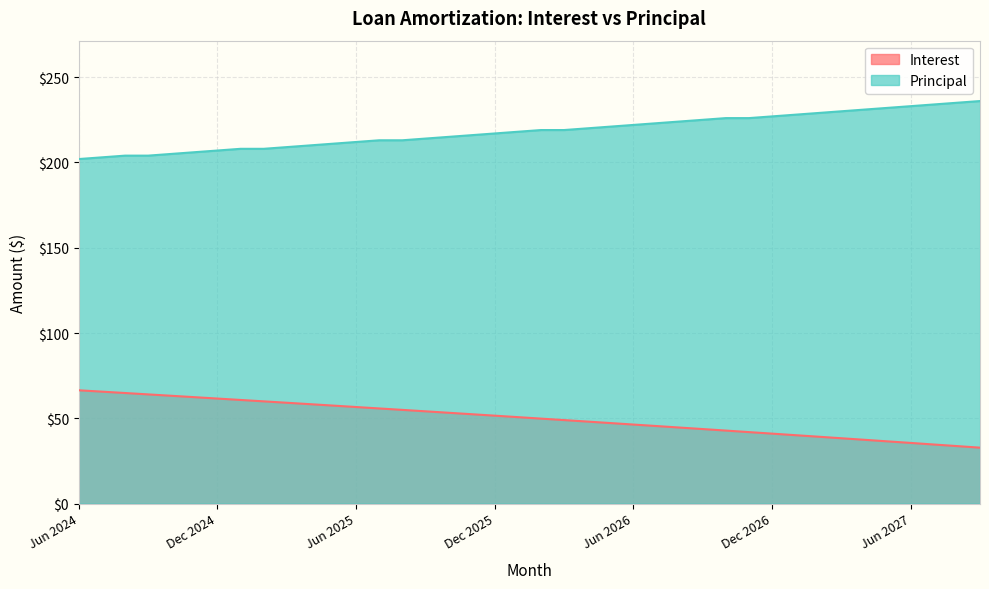

What is the difference between the highest and lowest values at Aug 2027?

201.3